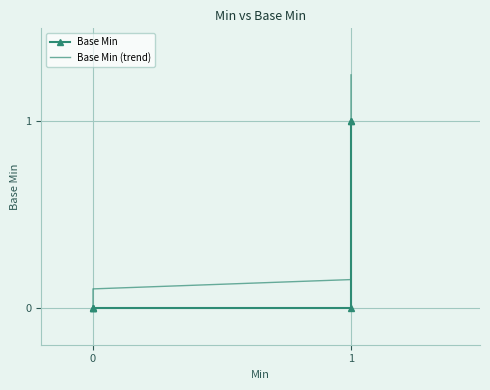

Which series has the widest spread of values?

Base Min (trend)